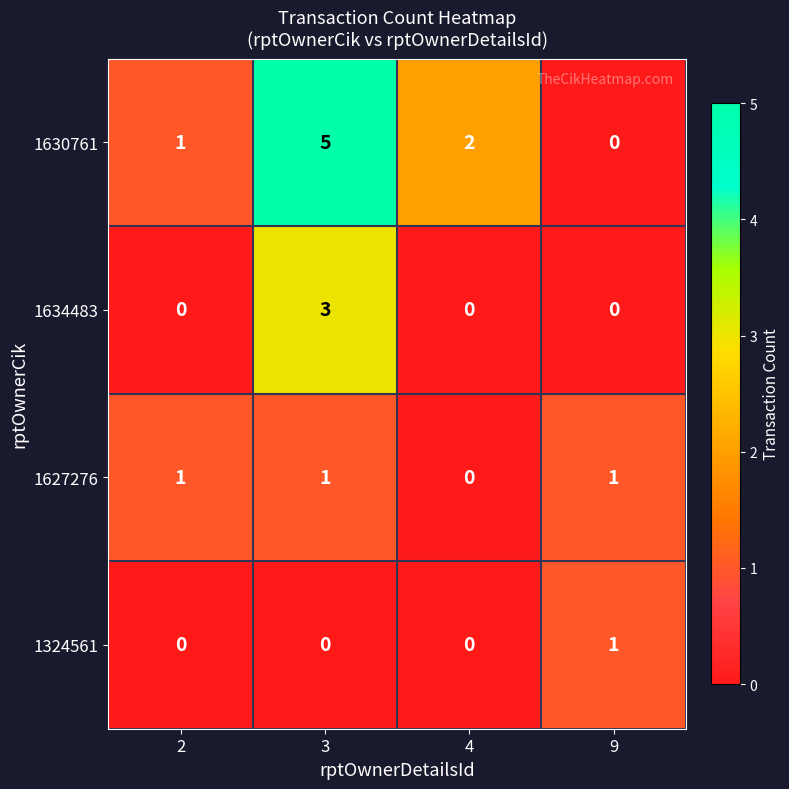

Which category has the highest value in the 1324561 series?

9